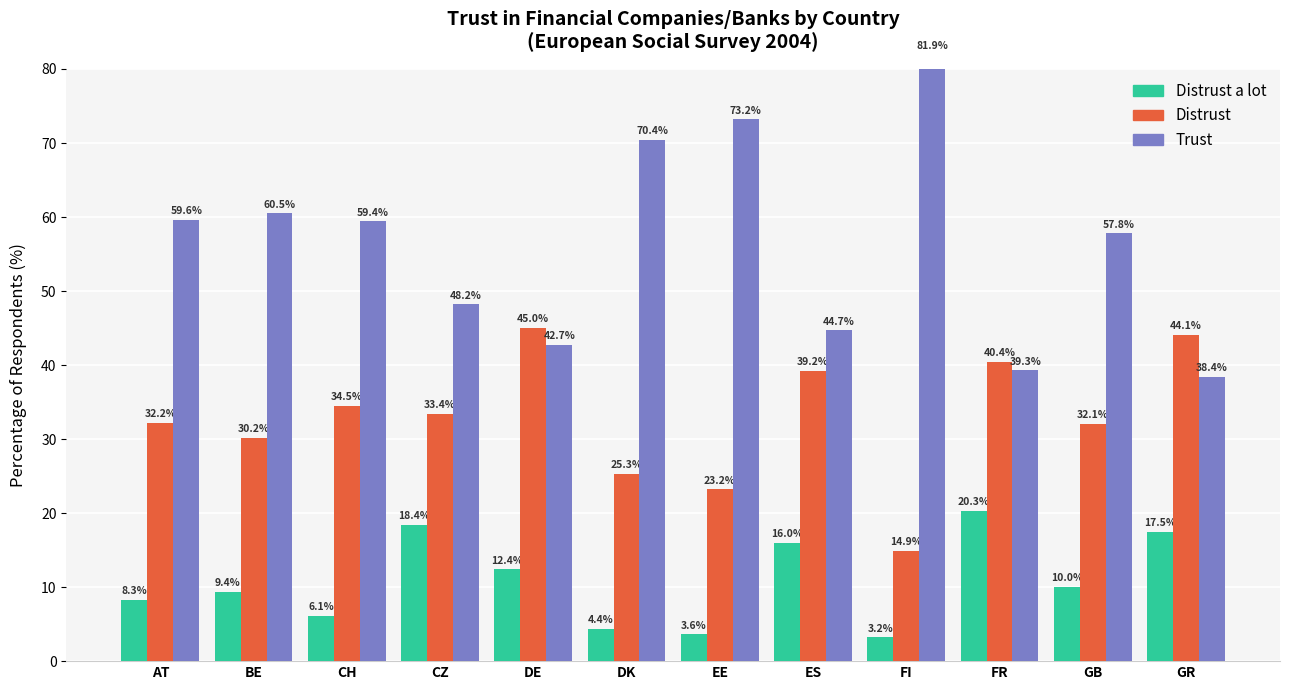

True or false: Distrust a lot has a value of 27.5 at FR.

False